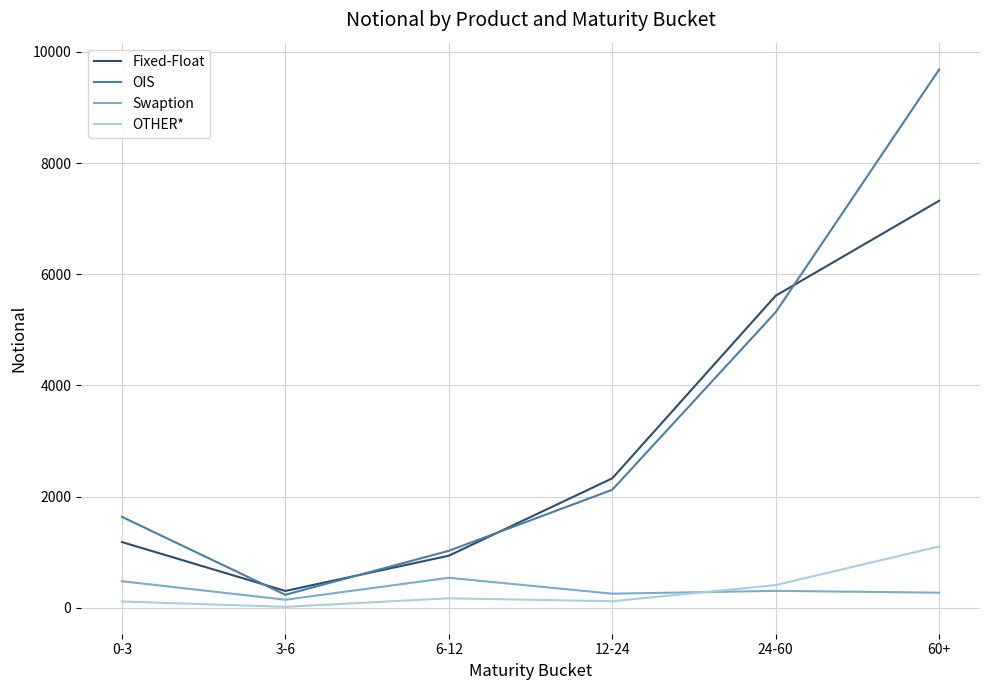

Between 12-24 and 24-60, which series saw the biggest shift?

Fixed-Float